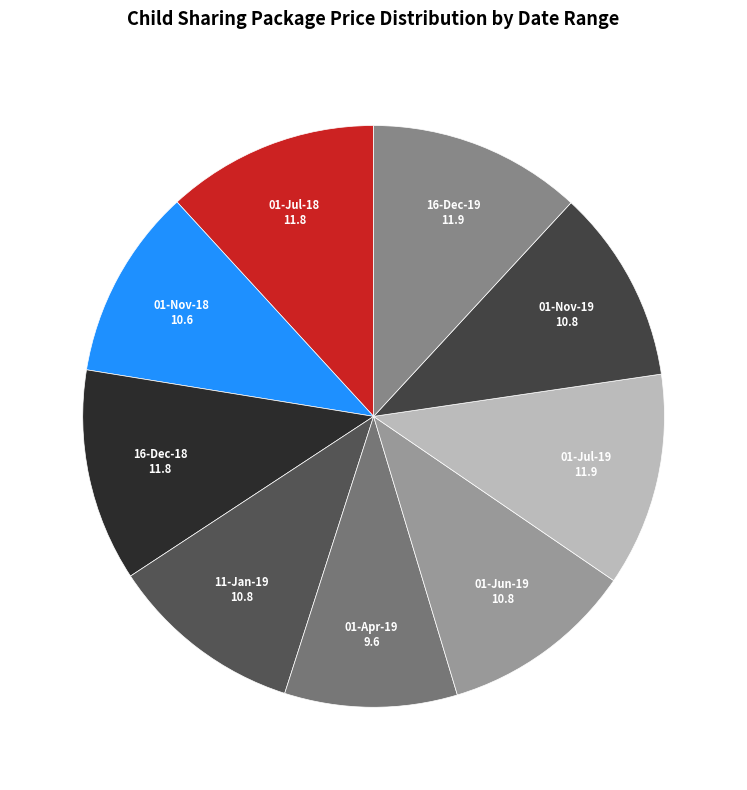

Rank the categories by value from highest to lowest.

01-Jul-19 to 31-Oct-19, 16-Dec-19 to 10-Jan-20, 01-Jul-18 to 31-Oct-18, 16-Dec-18 to 10-Jan-19, 11-Jan-19 to 31-Mar-19, 01-Jun-19 to 30-Jun-19, 01-Nov-19 to 15-Dec-19, 01-Nov-18 to 15-Dec-18, 01-Apr-19 to 31-May-19